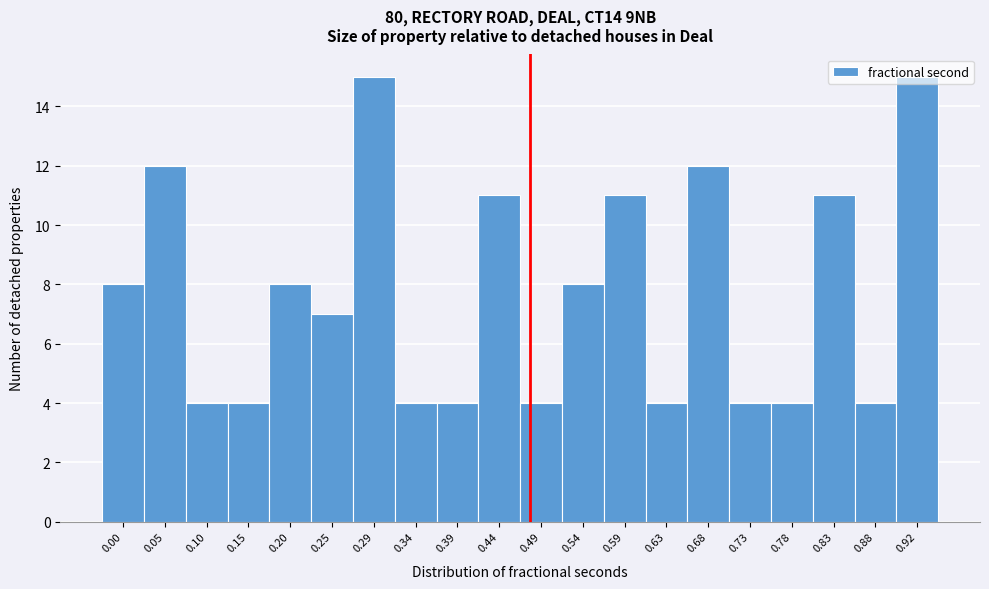

The chart shows a value of 7 at 0.73. True or false?

False